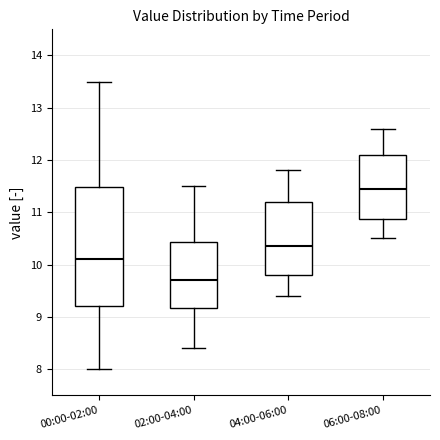

Which box is the tallest, from its lower edge to its upper edge?

00:00-02:00